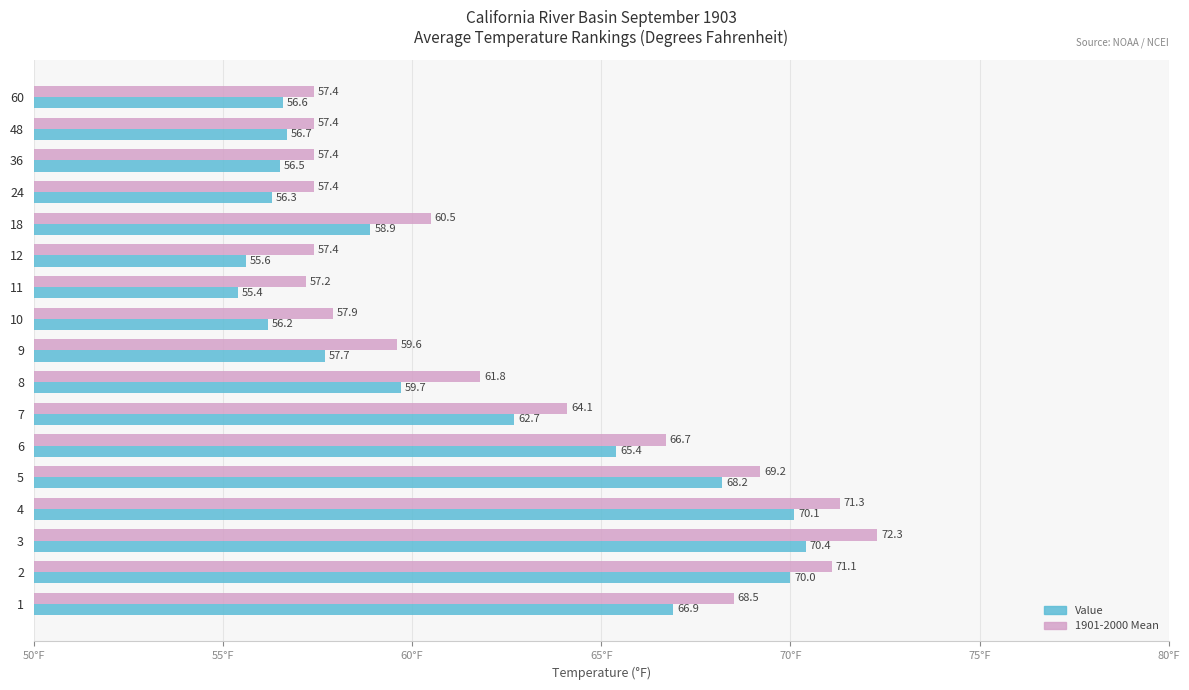

Rank the categories by Value value from highest to lowest.

3, 4, 2, 5, 1, 6, 7, 8, 18, 9, 48, 60, 36, 24, 10, 12, 11